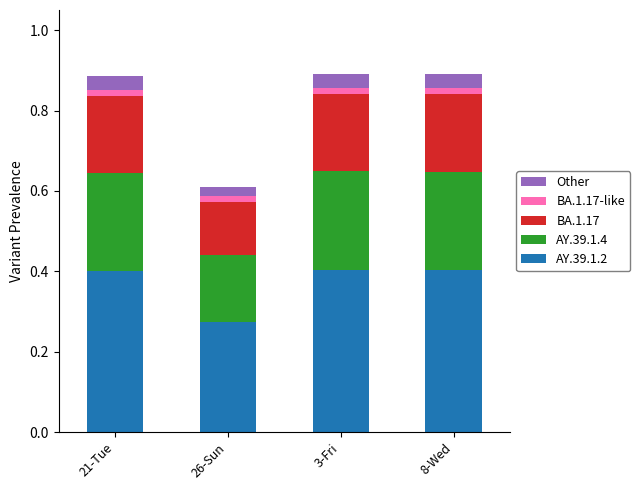

Count the AY.39.1.2 values in the range 0 to 1.

4